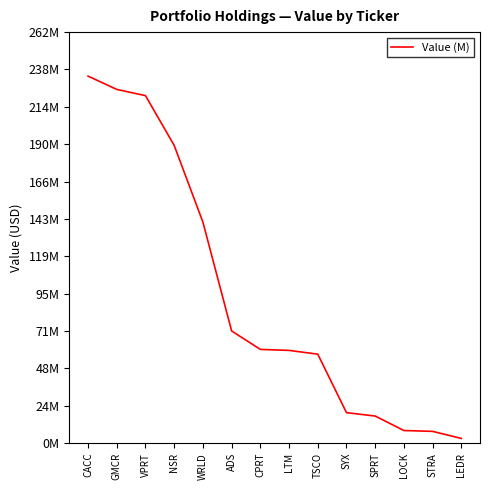

Between GMCR and LTM, which is larger?

GMCR